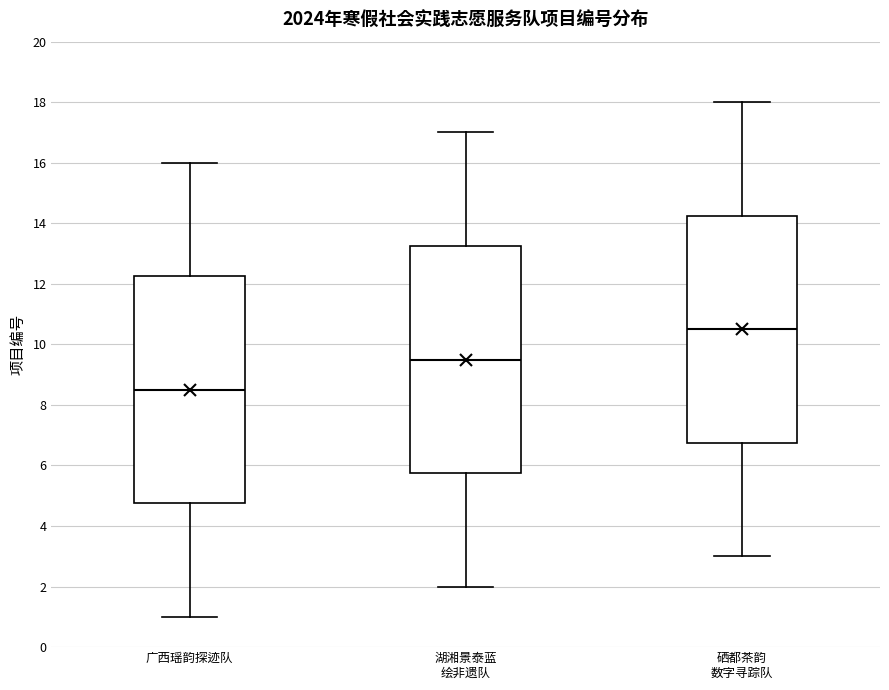

Which box's median line is the highest?

硒都茶韵 数字寻踪队